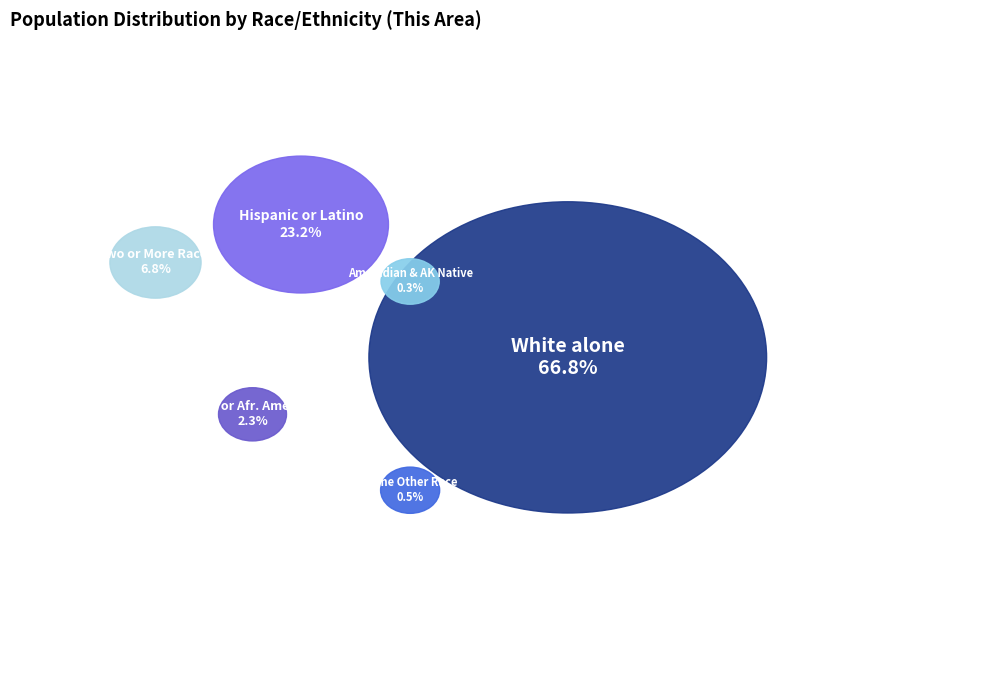

The Some Other Race alone slice represents 0% of the pie. True or false?

True